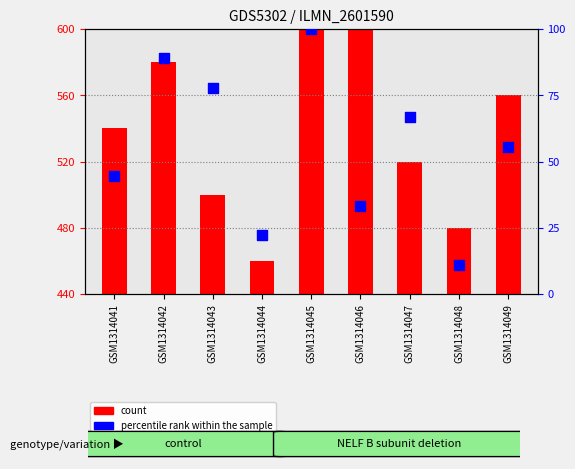

What is the change in value from GSM1314043 to GSM1314048?

-66.7